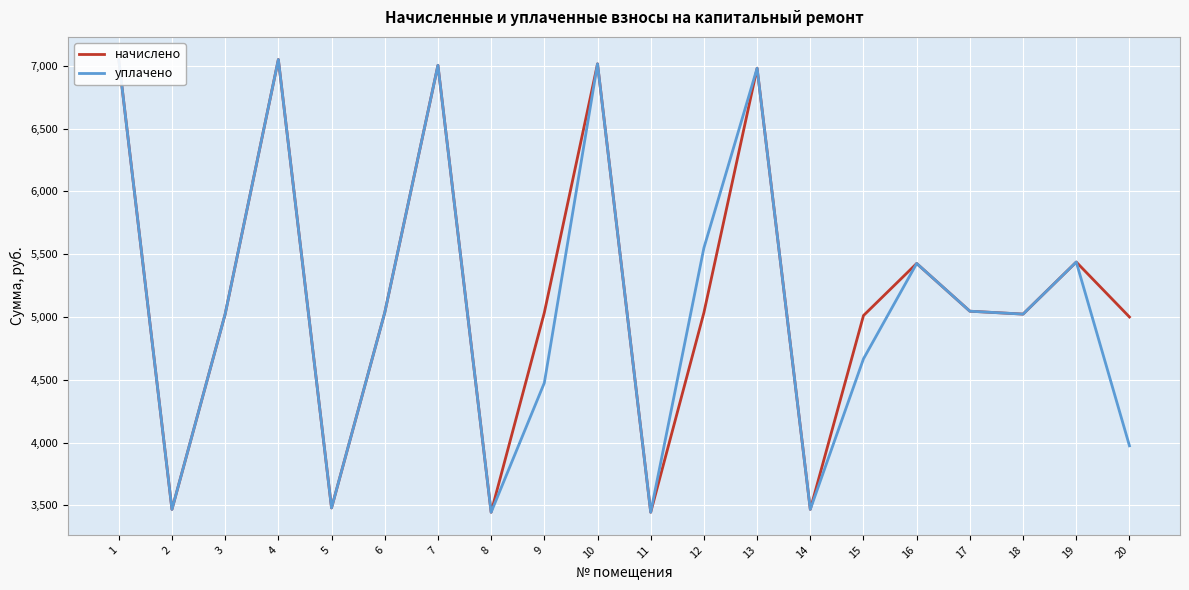

Which label corresponds to the largest value in the chart?

1